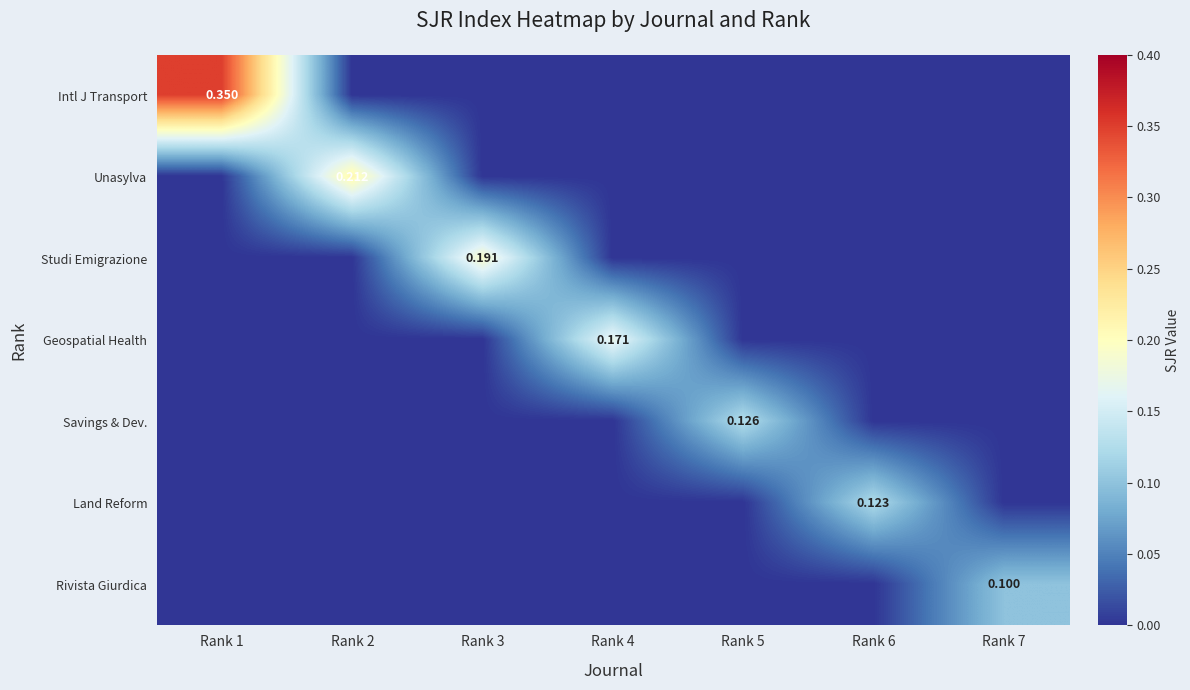

Rank the series by their maximum value, from lowest to highest.

Rivista Giurdica, Land Reform, Savings & Dev., Geospatial Health, Studi Emigrazione, Unasylva, Intl J Transport